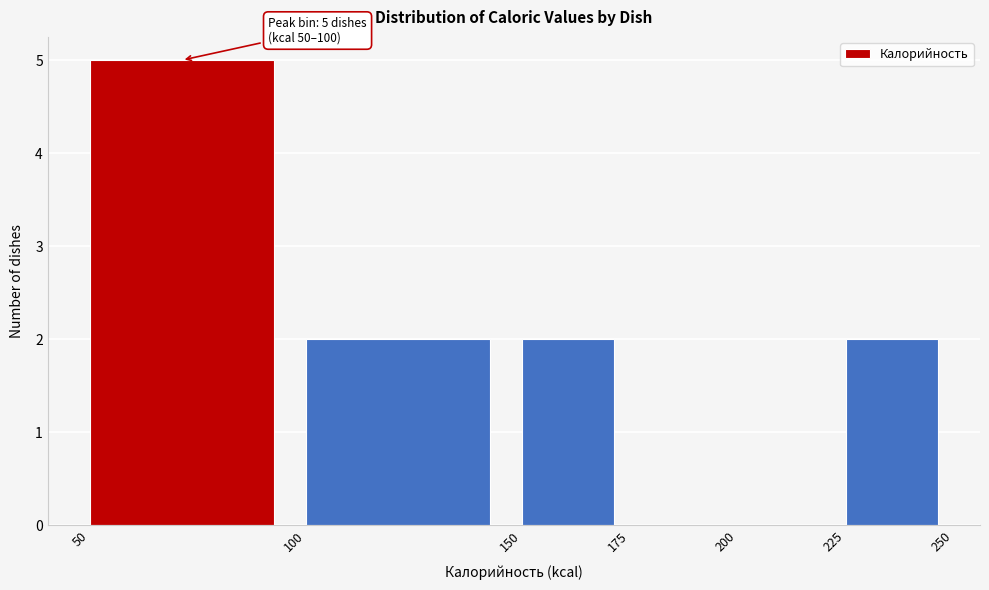

Over which range of the x-axis is the bar tallest?

50 to 100